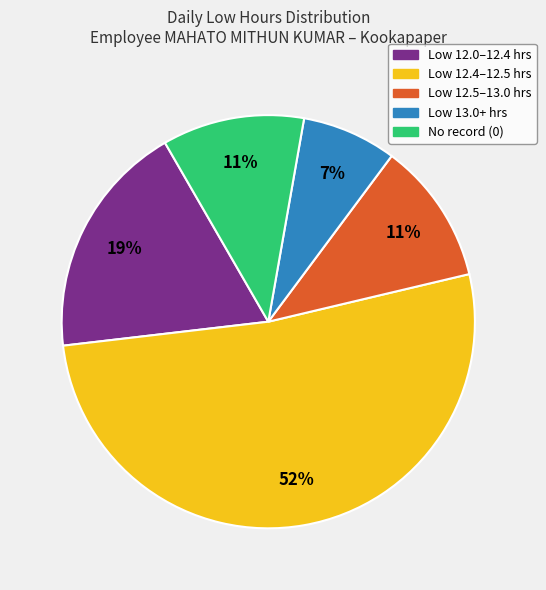

Does any single category account for the majority?

Yes